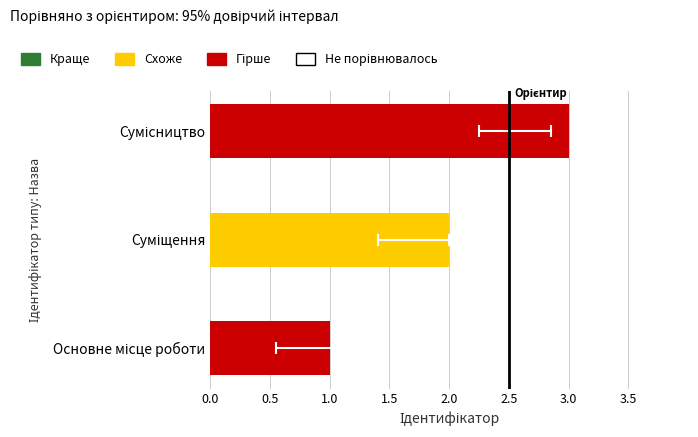

How many bars are there in total?

3